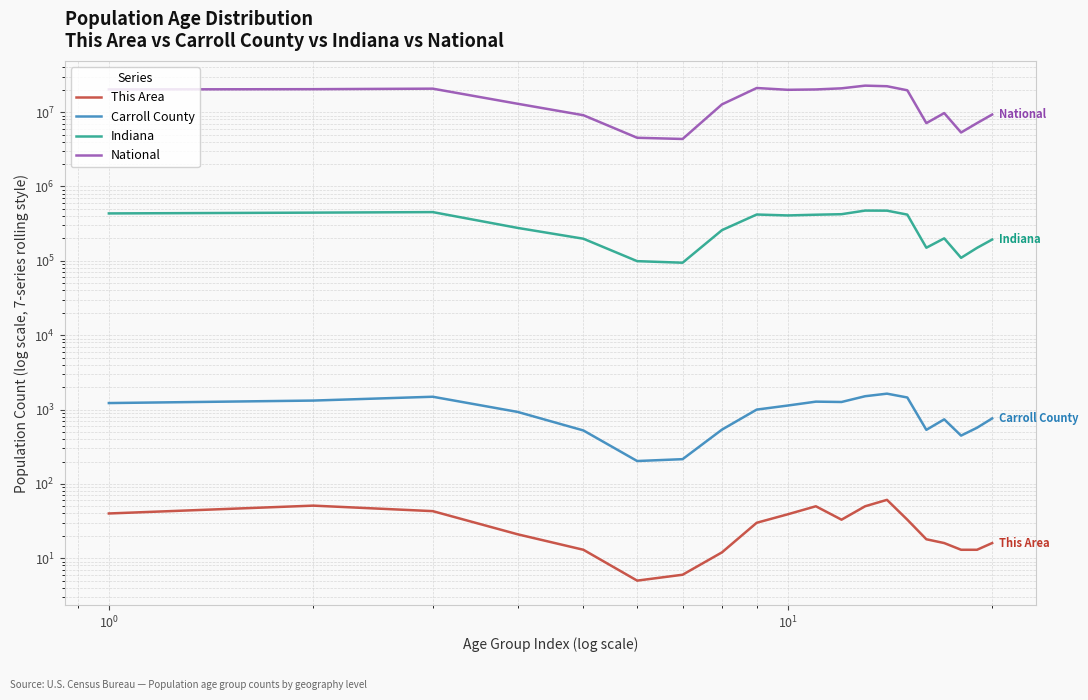

How many data points in National are above 19664805?

9